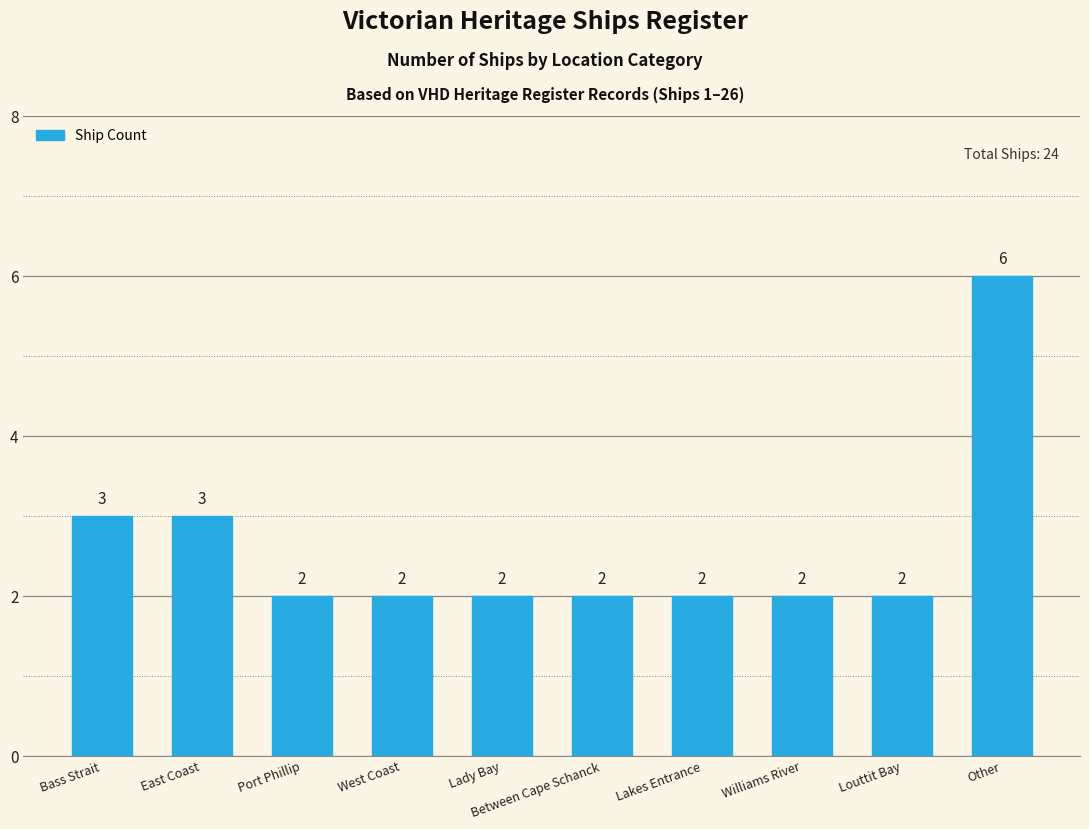

Is it true that the value at Port Phillip is 2?

True